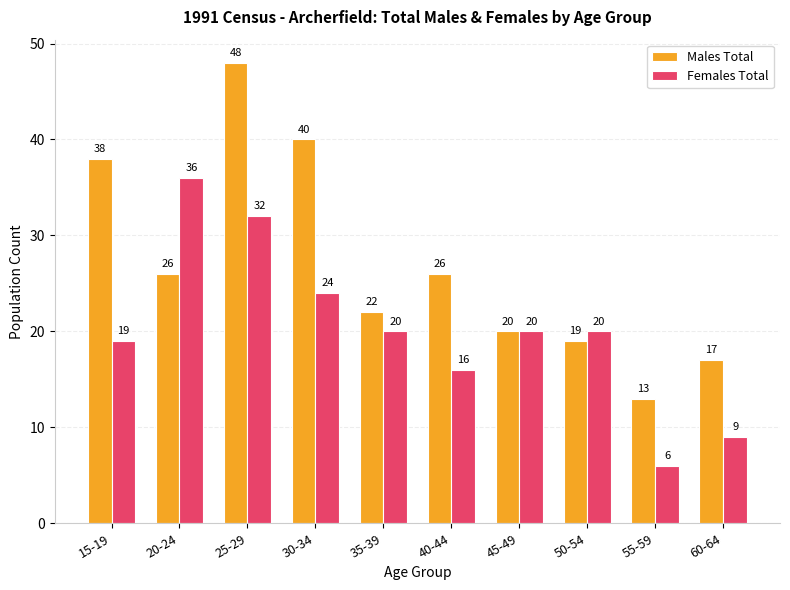

What is the total value across all series at 60-64?

26